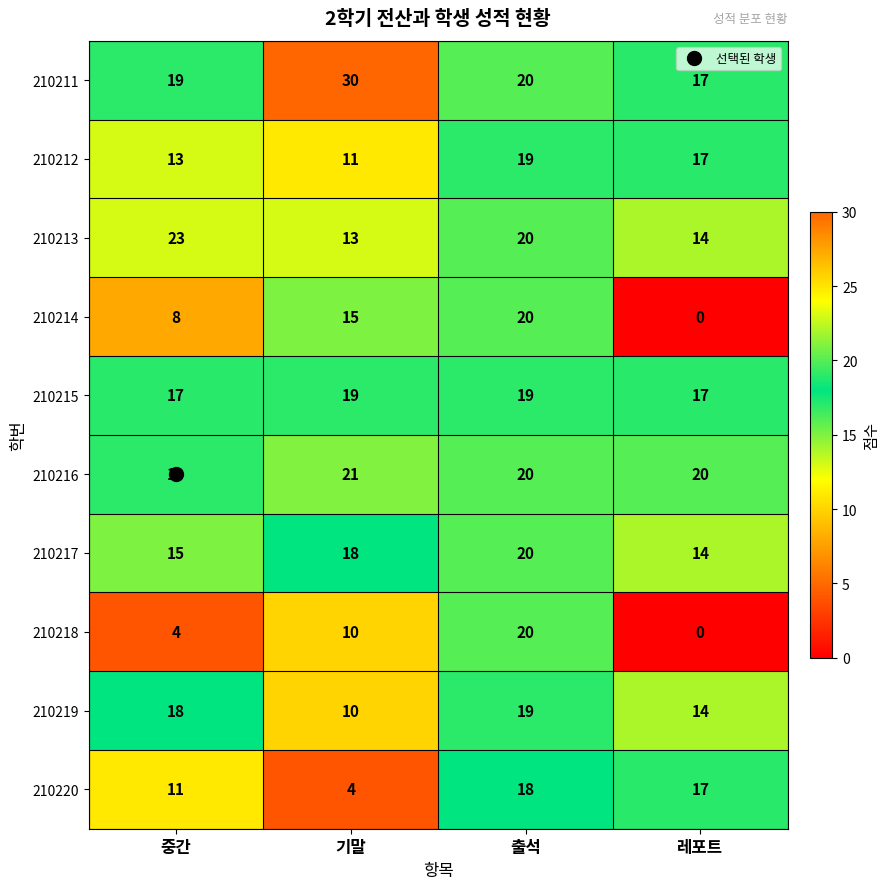

Which category has the highest value across all series?

기말